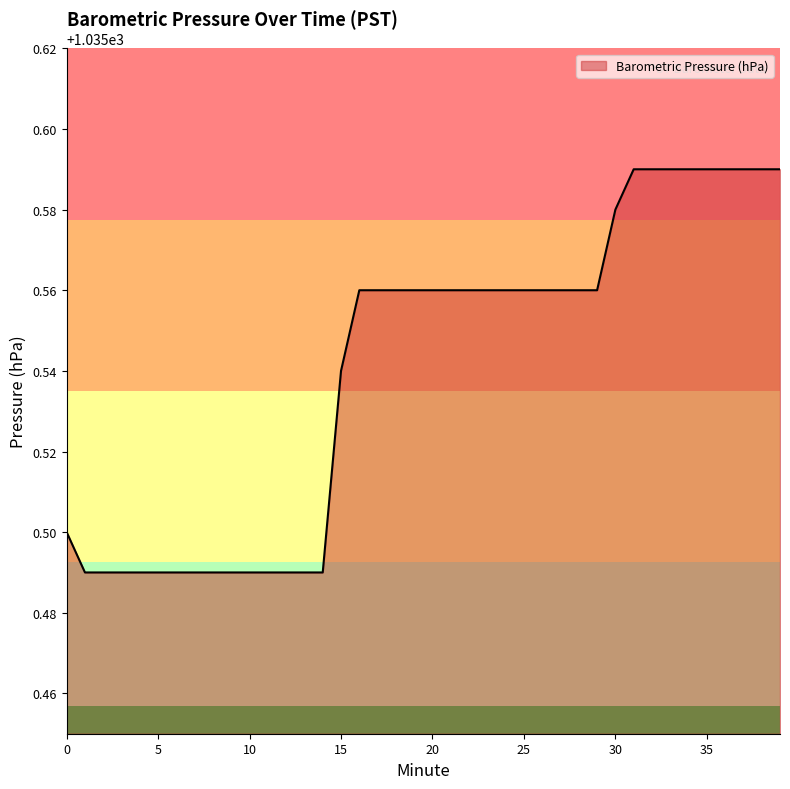

Where is the data nearest to the value 1035?

1